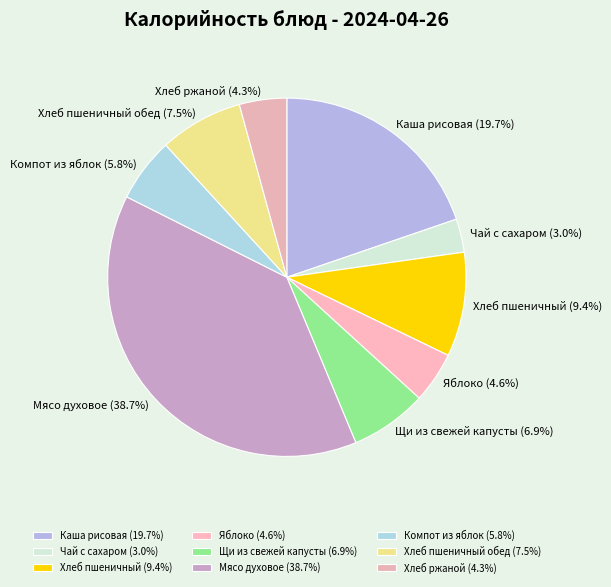

Approximately how many times larger is the value at Мясо духовое (38.7%) compared to Хлеб пшеничный (9.4%)?

4.1